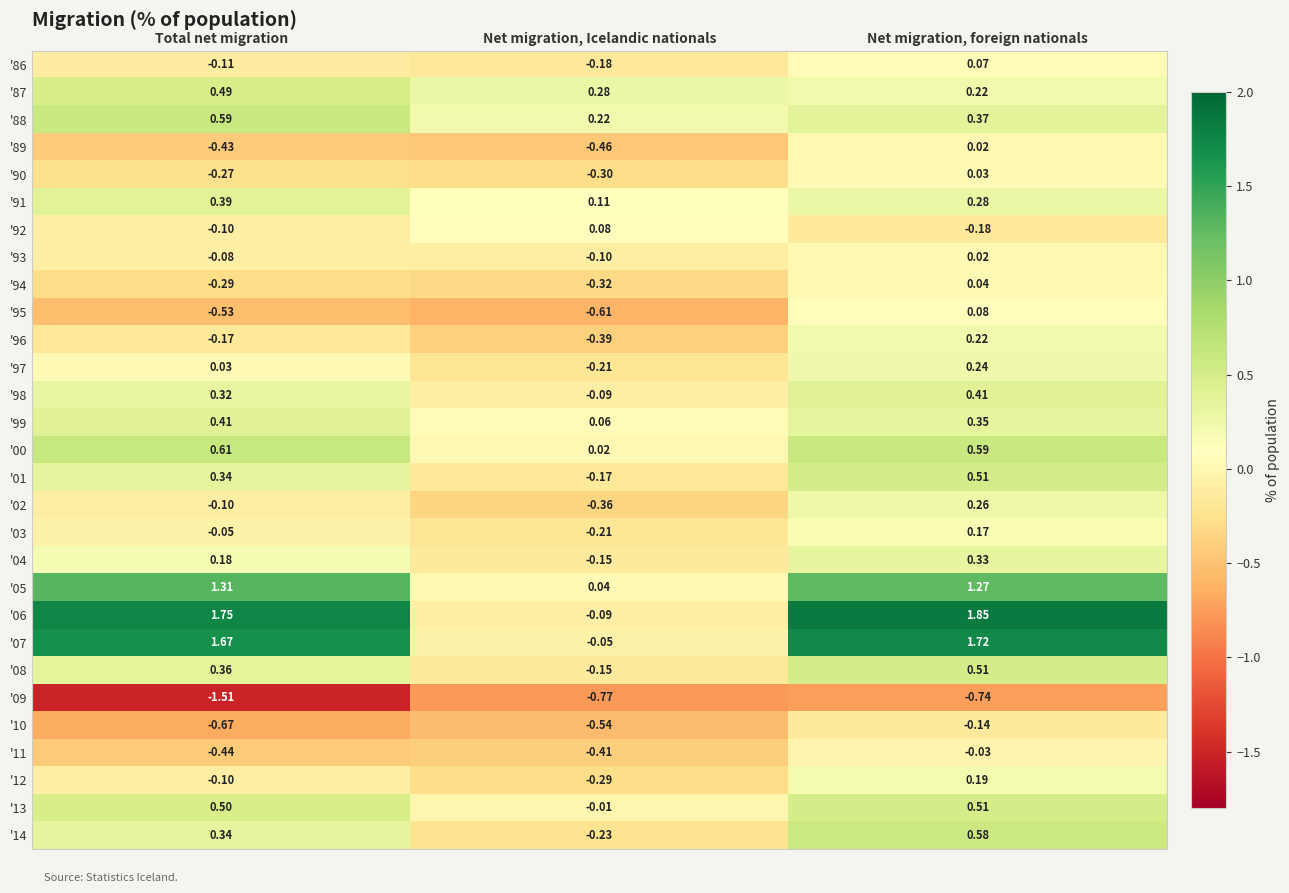

How many categories are shown in the chart?

3